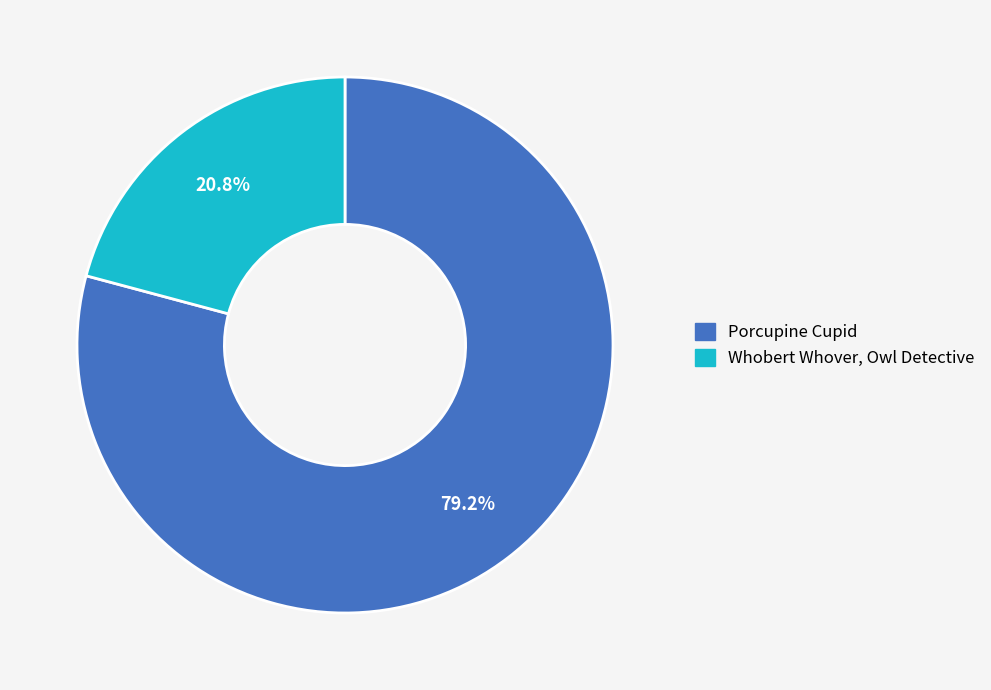

To the nearest percent, what is the difference between the largest and smallest slice percentages?

58%